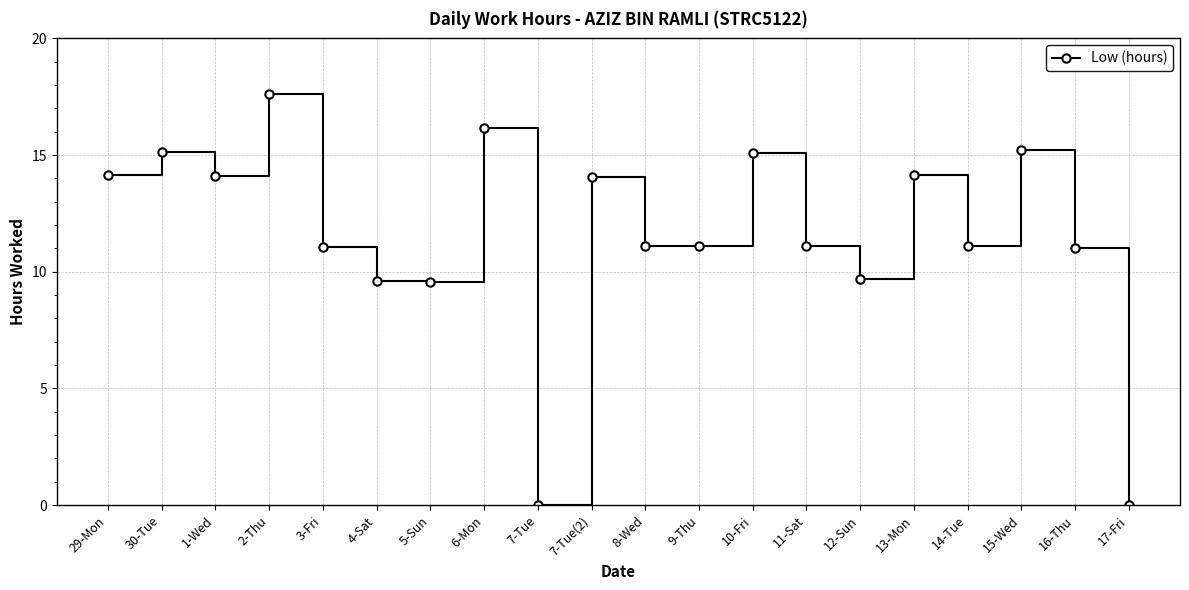

The chart shows a value of -6.1 at 17-Fri. True or false?

False